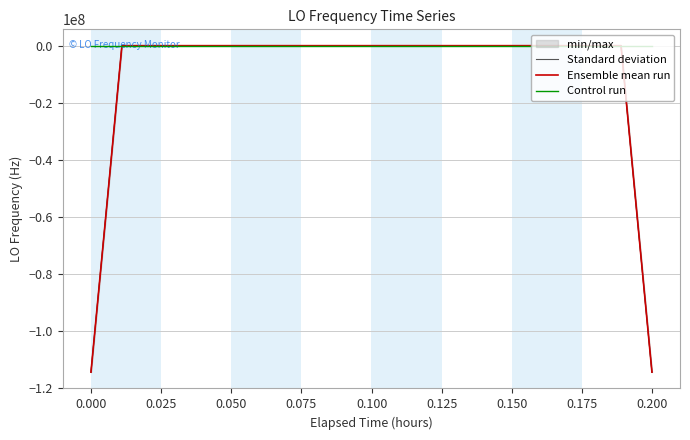

In Standard deviation, how many points are higher than both neighbors (excluding endpoints)?

7